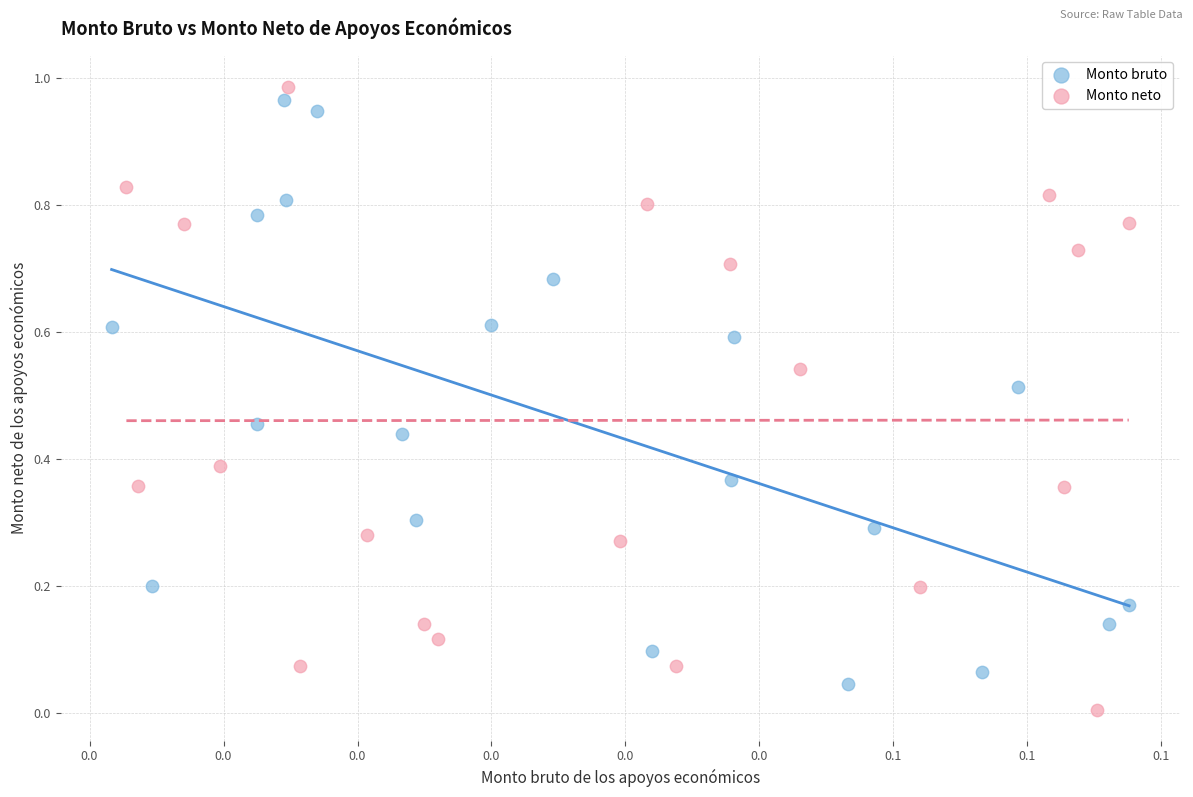

Which series has the widest spread of Y values?

Monto neto